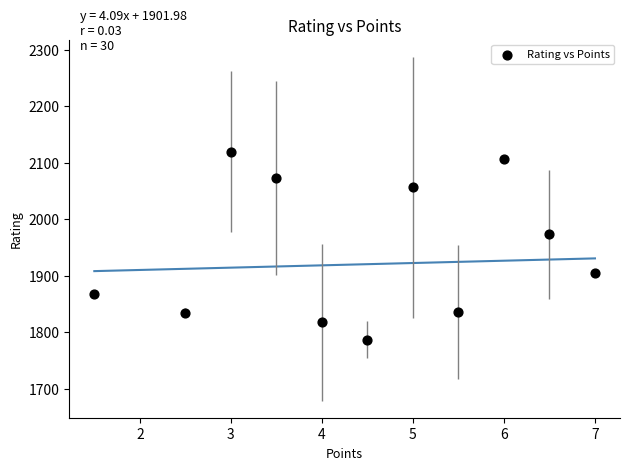

What is the range of Y values (max minus min)?

332.8